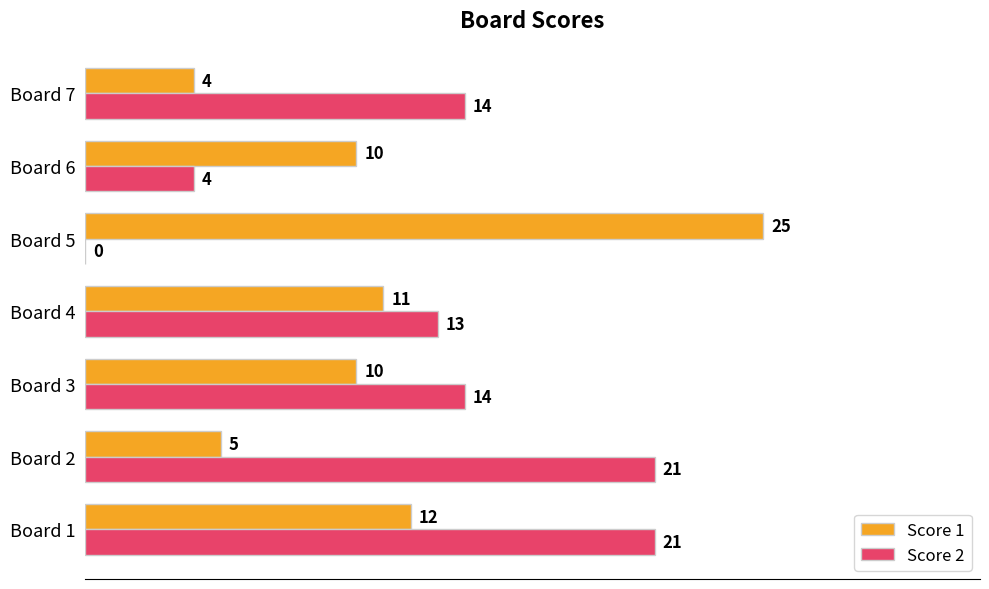

The value of Score 1 at Board 7 is 2. True or false?

False